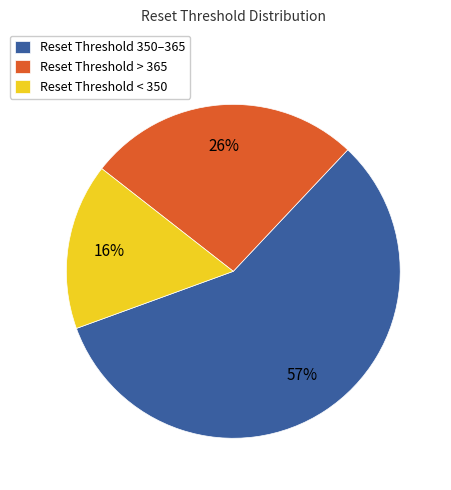

Which slice is the largest?

Reset Threshold 350–365